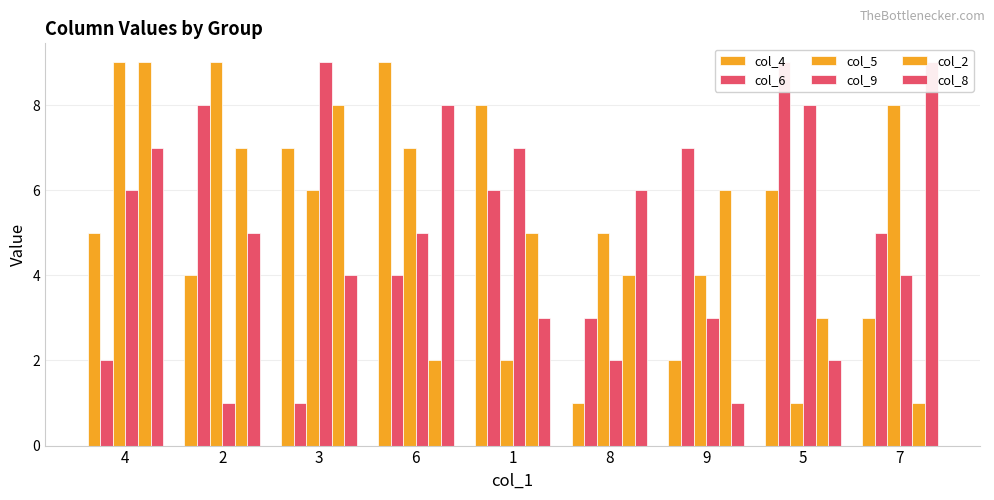

Does the chart contain stacked bars?

No